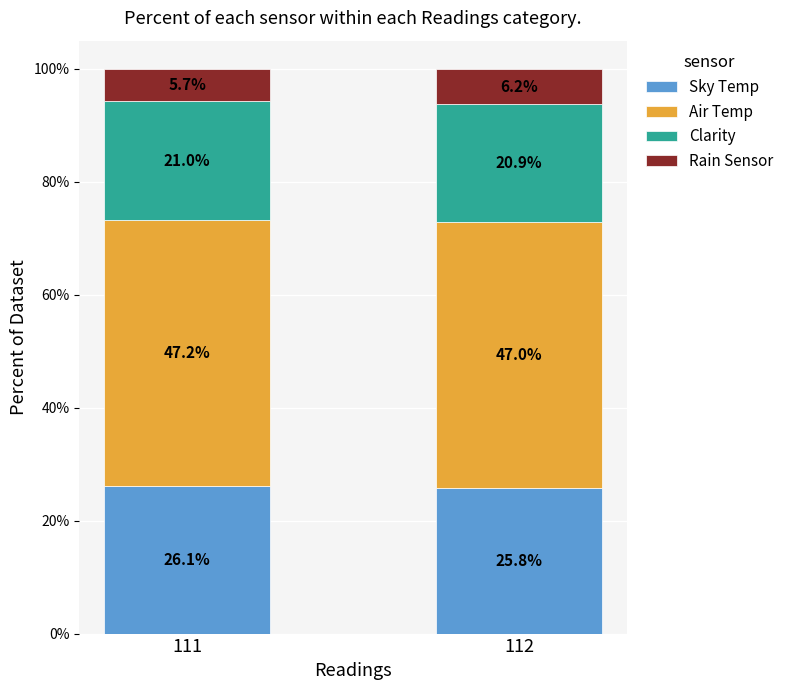

What is the total value across all series at 111?

100.0